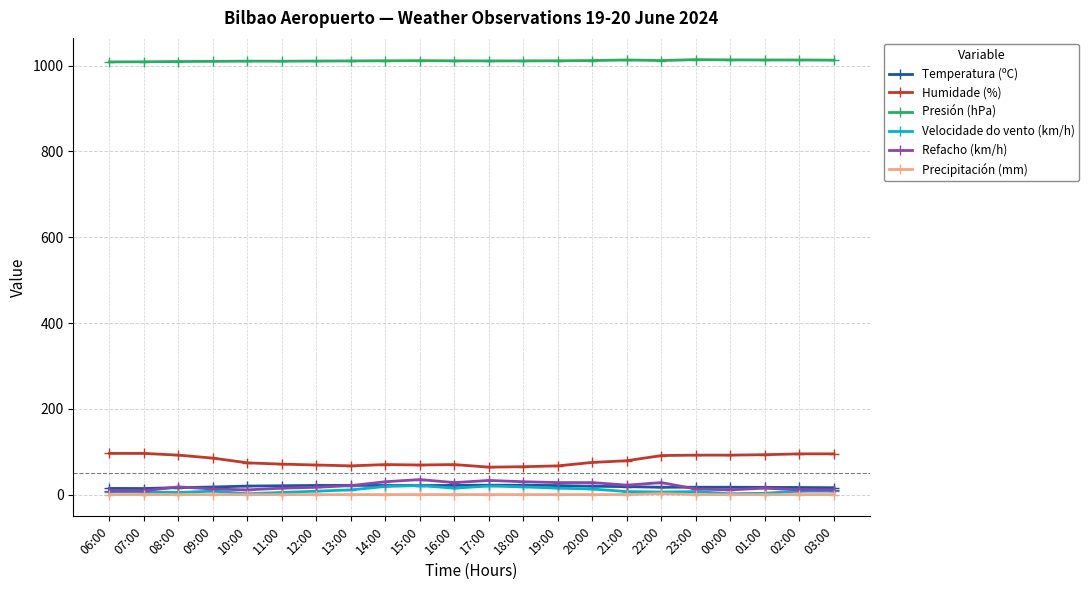

What is the difference between the maximum and minimum values in the Presión (hPa) series?

5.3